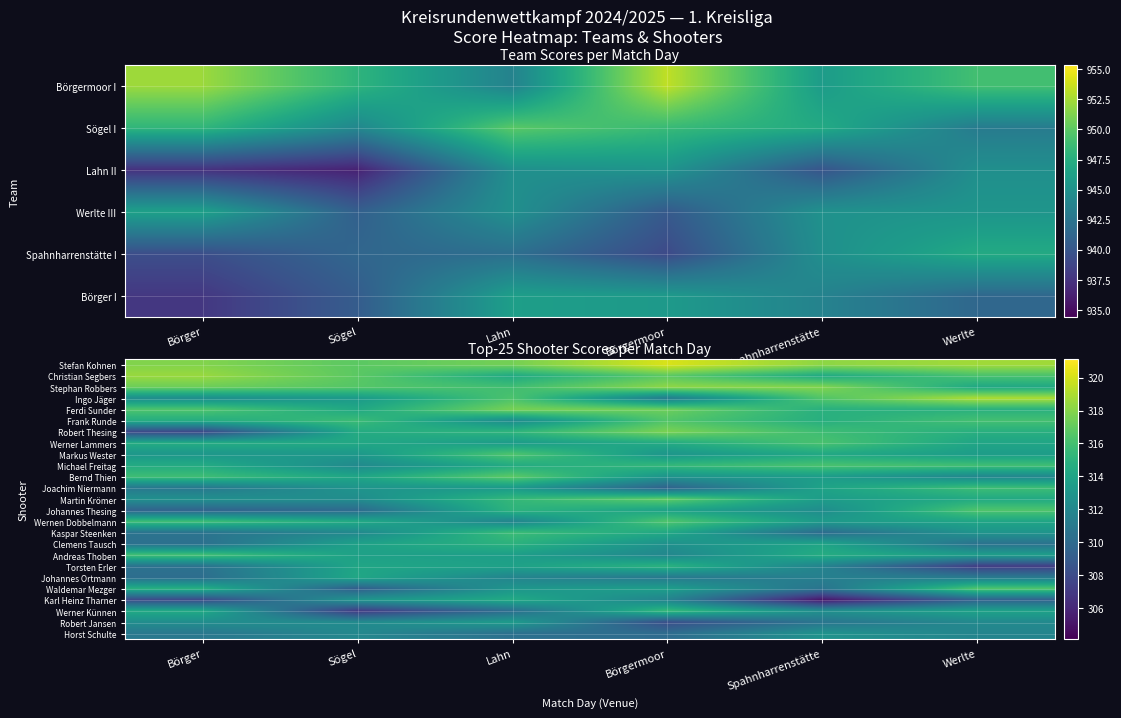

Reading left to right, list all the values displayed in this chart.

Stefan Kohnen: Börger=317.9	Sögel=316.8	Lahn=317.5	Börgermoor=320.1	Spahnharrenstätte=318.2	Werlte=318.7
Christian Segbers: Börger=318.5	Sögel=316.8	Lahn=314.4	Börgermoor=316.8	Spahnharrenstätte=314.4	Werlte=316.2
Stephan Robbers: Börger=317.3	Sögel=316.6	Lahn=315.9	Börgermoor=318.2	Spahnharrenstätte=317.9	Werlte=314.3
Ingo Jäger: Börger=312.4	Sögel=313.3	Lahn=316.3	Börgermoor=311.2	Spahnharrenstätte=316.5	Werlte=319.0
Ferdi Sunder: Börger=316.4	Sögel=314.3	Lahn=317.6	Börgermoor=317.3	Spahnharrenstätte=314.9	Werlte=314.9
Frank Runde: Börger=314.6	Sögel=315.7	Lahn=312.3	Börgermoor=316.5	Spahnharrenstätte=314.8	Werlte=316.0
Robert Thesing: Börger=307.8	Sögel=314.5	Lahn=315.2	Börgermoor=317.7	Spahnharrenstätte=315.8	Werlte=314.8
Werner Lammers: Börger=314.6	Sögel=314.3	Lahn=313.4	Börgermoor=314.5	Spahnharrenstätte=316.2	Werlte=314.1
Markus Wester: Börger=313.1	Sögel=313.2	Lahn=316.4	Börgermoor=313.0	Spahnharrenstätte=314.3	Werlte=313.5
Michael Freitag: Börger=314.5	Sögel=312.2	Lahn=314.5	Börgermoor=315.4	Spahnharrenstätte=316.2	Werlte=315.9
Bernd Thien: Börger=315.8	Sögel=314.1	Lahn=316.8	Börgermoor=312.9	Spahnharrenstätte=313.5	Werlte=312.0
Joachim Niermann: Börger=310.9	Sögel=312.9	Lahn=313.3	Börgermoor=309.5	Spahnharrenstätte=313.9	Werlte=315.8
Martin Krömer: Börger=312.6	Sögel=312.4	Lahn=315.4	Börgermoor=316.9	Spahnharrenstätte=313.5	Werlte=314.4
Johannes Thesing: Börger=309.5	Sögel=310.0	Lahn=315.1	Börgermoor=313.9	Spahnharrenstätte=312.4	Werlte=316.4
Wernen Dobbelmann: Börger=315.8	Sögel=314.4	Lahn=311.8	Börgermoor=316.4	Spahnharrenstätte=313.3	Werlte=314.1
Kaspar Steenken: Börger=310.6	Sögel=312.1	Lahn=315.7	Börgermoor=314.3	Spahnharrenstätte=310.1	Werlte=312.9
Clemens Tausch: Börger=310.4	Sögel=313.8	Lahn=315.0	Börgermoor=312.7	Spahnharrenstätte=314.0	Werlte=310.5
Andreas Thoben: Börger=316.0	Sögel=313.8	Lahn=313.6	Börgermoor=312.0	Spahnharrenstätte=314.6	Werlte=313.6
Torsten Erler: Börger=310.5	Sögel=314.1	Lahn=313.8	Börgermoor=315.0	Spahnharrenstätte=311.7	Werlte=307.2
Johannes Ortmann: Börger=310.2	Sögel=314.2	Lahn=311.8	Börgermoor=311.0	Spahnharrenstätte=311.5	Werlte=311.1
Waldemar Mezger: Börger=314.8	Sögel=309.2	Lahn=313.0	Börgermoor=313.6	Spahnharrenstätte=310.6	Werlte=316.4
Karl Heinz Tharner: Börger=307.9	Sögel=313.0	Lahn=314.4	Börgermoor=311.7	Spahnharrenstätte=305.1	Werlte=309.4
Werner Künnen: Börger=314.4	Sögel=307.0	Lahn=310.2	Börgermoor=315.5	Spahnharrenstätte=312.6	Werlte=313.9
Robert Jansen: Börger=312.4	Sögel=312.3	Lahn=313.4	Börgermoor=308.2	Spahnharrenstätte=310.7	Werlte=312.1
Horst Schulte: Börger=310.9	Sögel=312.0	Lahn=310.4	Börgermoor=310.1	Spahnharrenstätte=312.8	Werlte=311.8